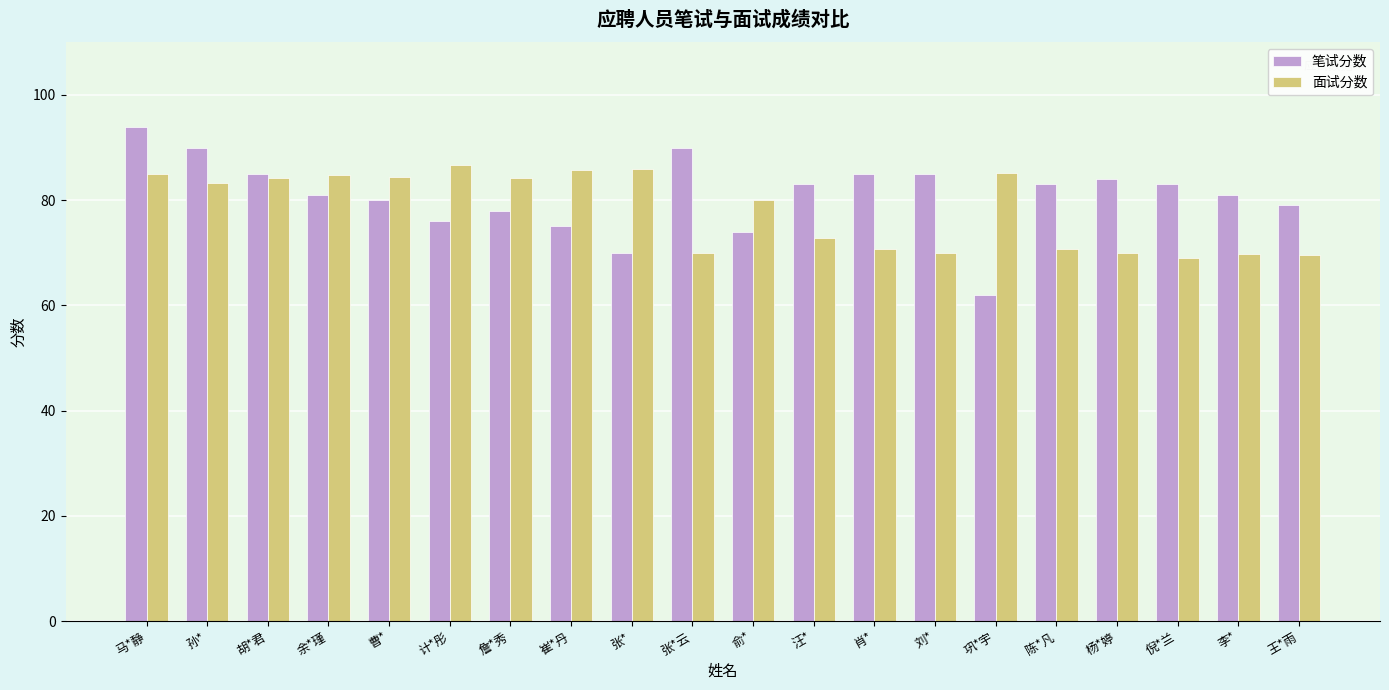

Which category has the highest value across all series?

马*静